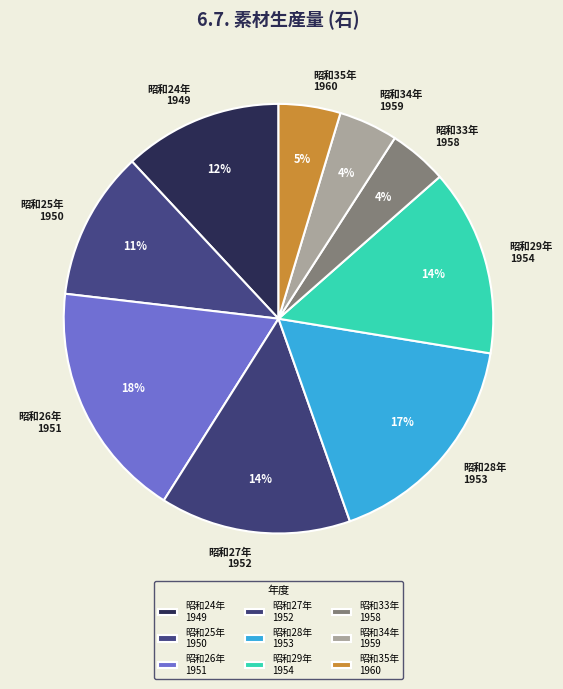

Is there any slice that represents more than half of the pie?

No